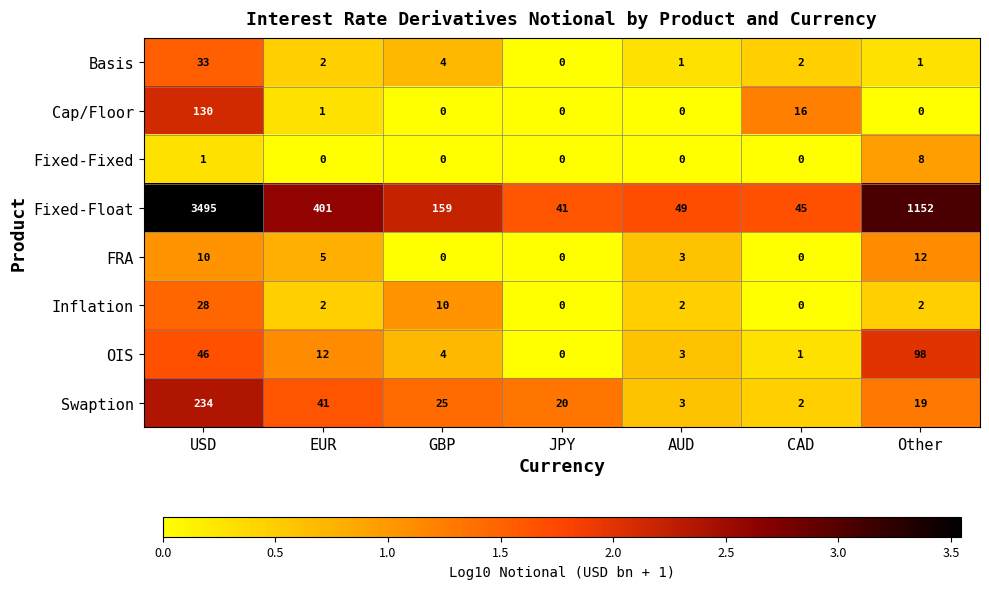

The Fixed-Float series shows 37 at GBP. True or false?

False